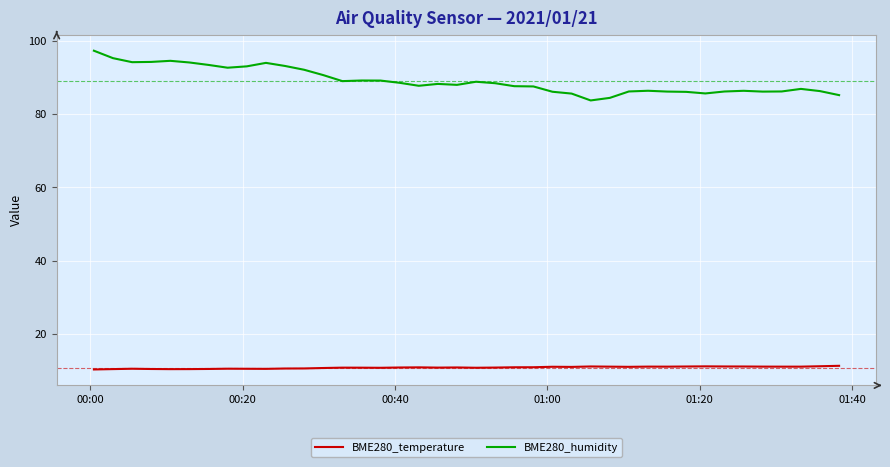

What is the difference between the maximum and minimum values in the BME280_temperature series?

1.0